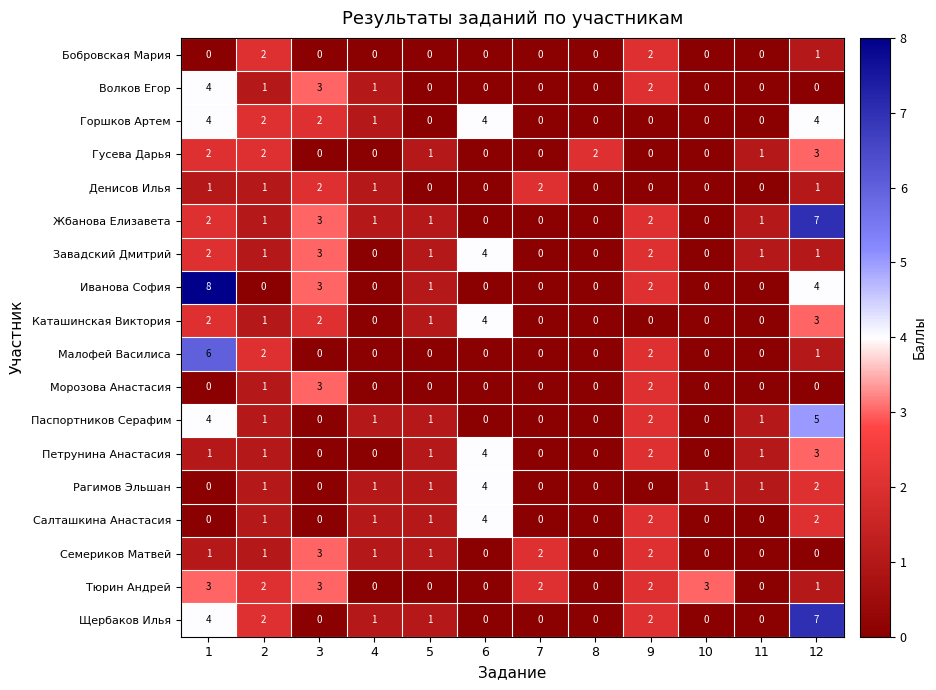

What is the sum of all Семериков Матвей values?

11